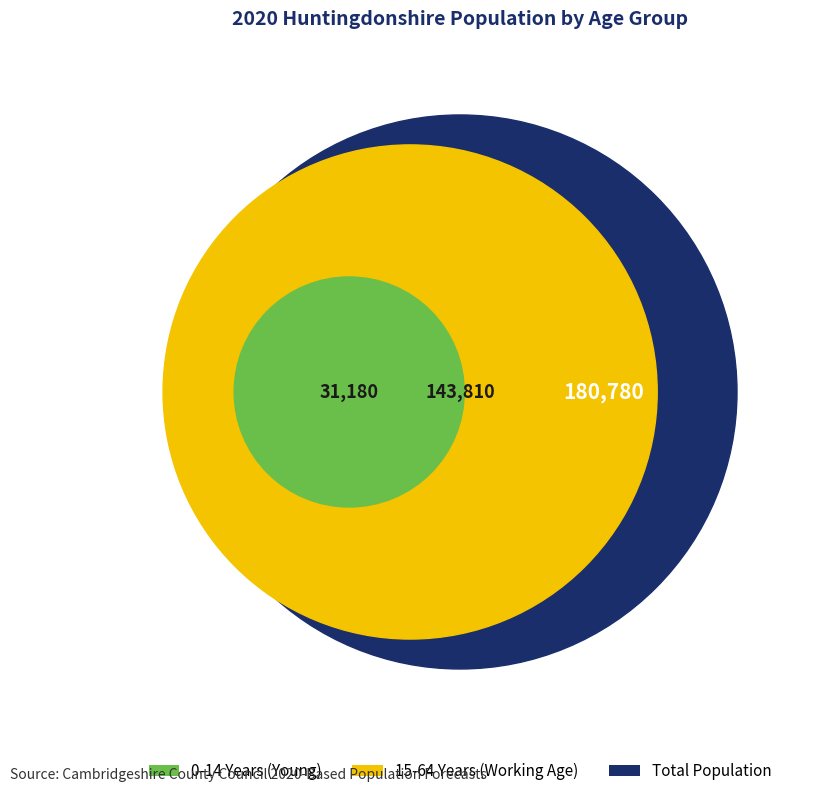

Is it true that 0-4 Years is 1% of the pie?

False